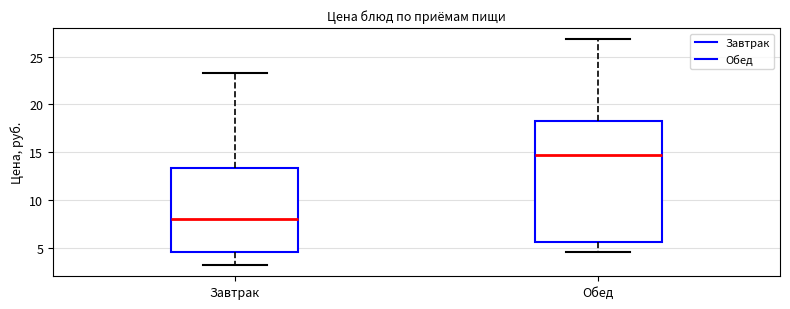

Which box's median line is the highest?

Обед